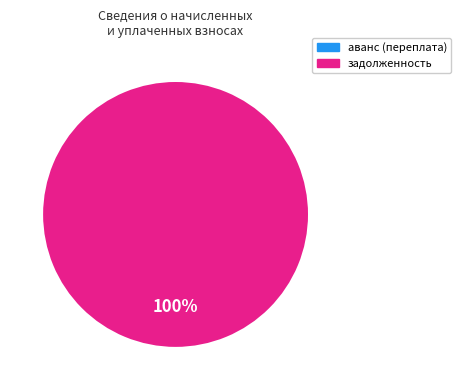

Which has a higher value, 25 or аванс (переплата)?

25